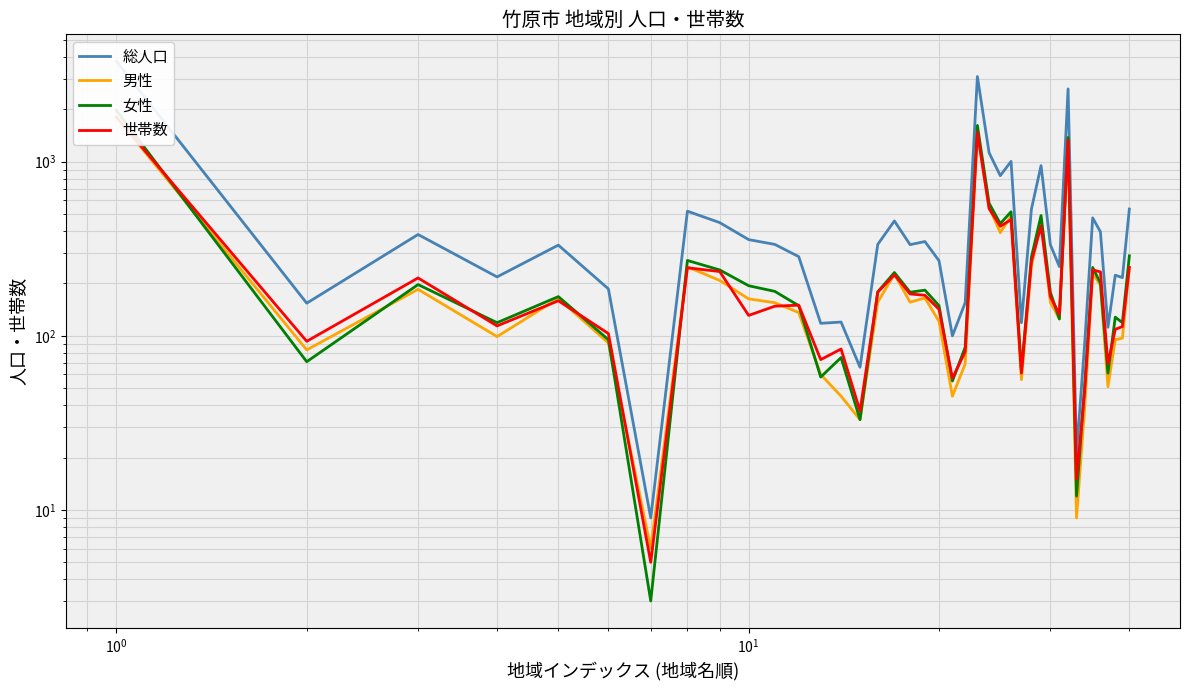

True or false: 女性 has more than 2 points higher than both neighbors.

True